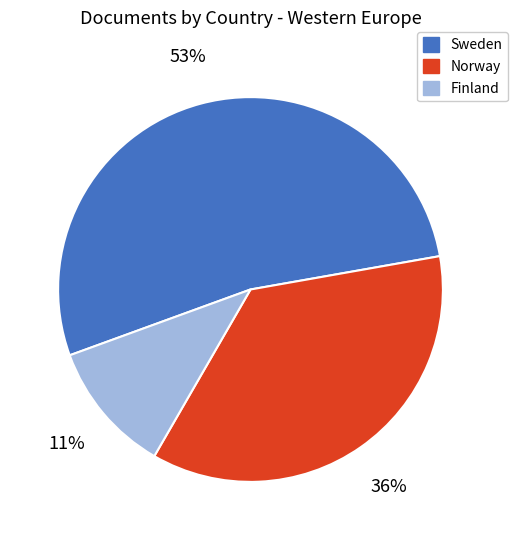

Which slice is the smallest?

Finland